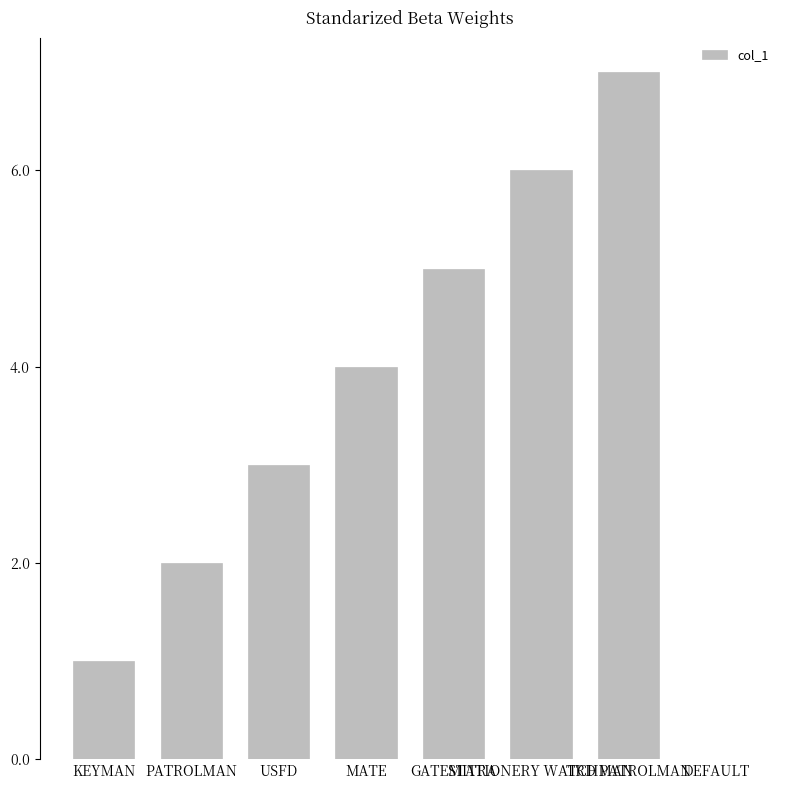

What is the greatest value displayed?

7